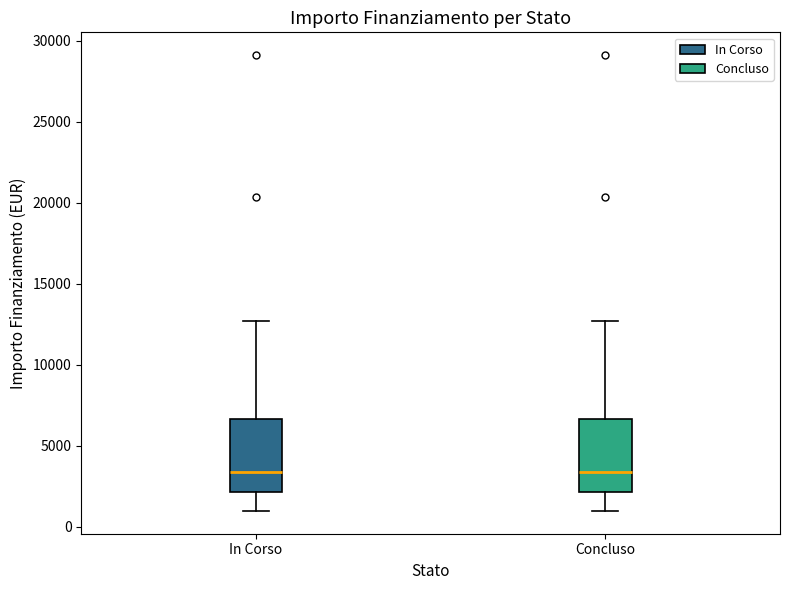

Reading left to right, transcribe this box plot: for each box, give where its median line is, the range the box spans, and where its two whiskers end, as read against the y-axis. The values are not printed on the chart, so give them approximately, as read against the axis.

In Corso: median 3500, box 2000 to 6500, whiskers 1000 to 12500
Concluso: median 3500, box 2000 to 6500, whiskers 1000 to 12500